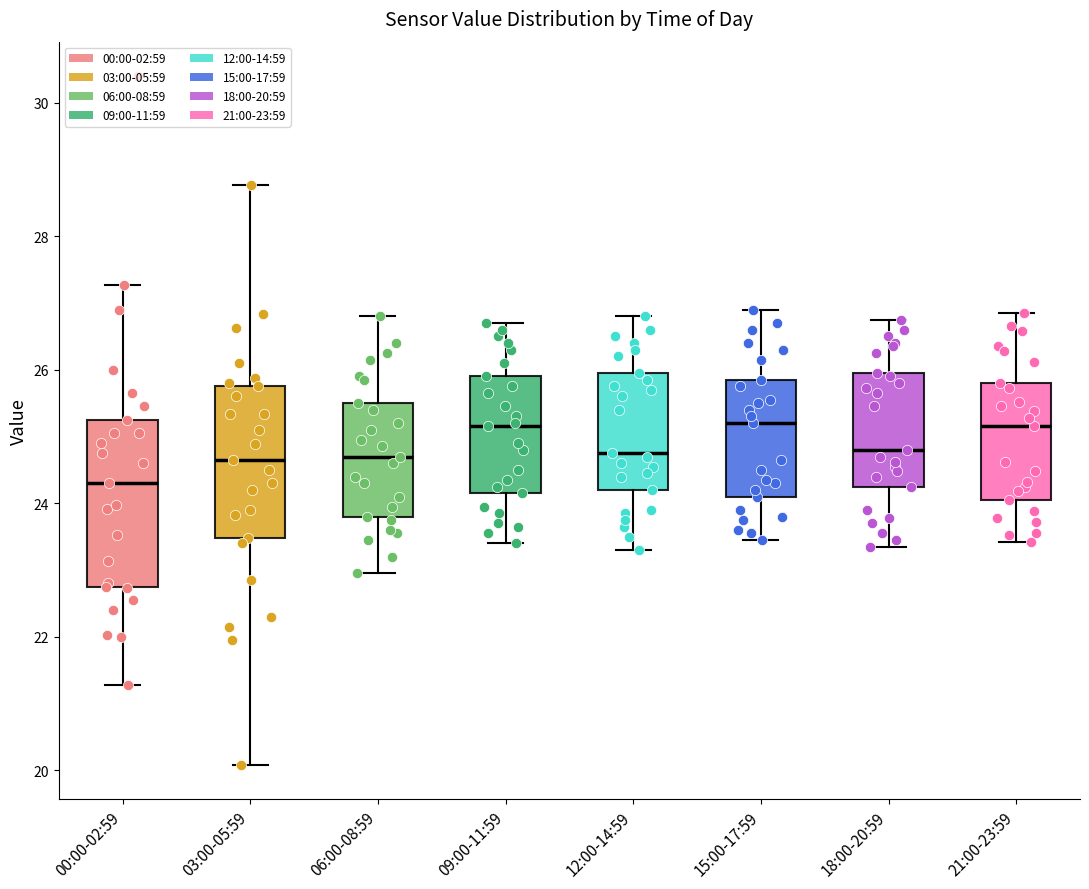

Where does the median line of the box for 18:00-20:59 sit on the y-axis? The values are not printed on the chart, so give them approximately, as read against the axis.

24.8